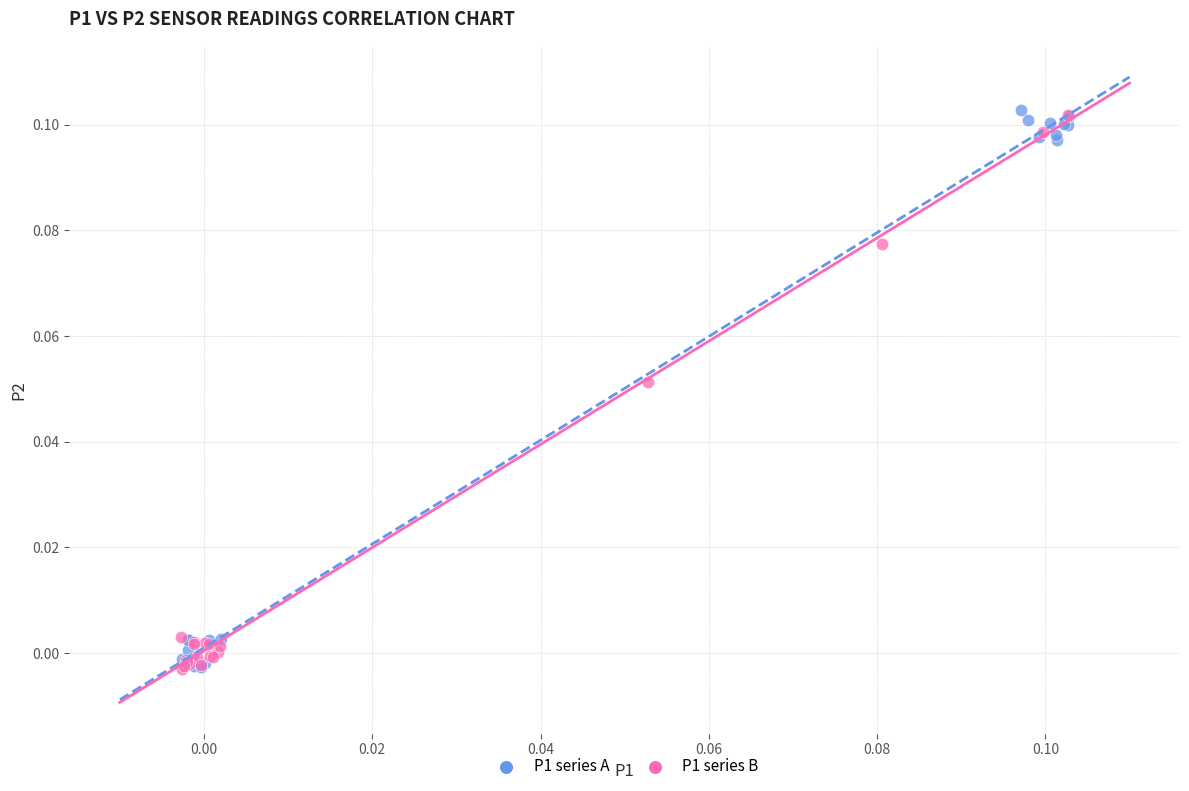

What are all the series names shown in the legend?

P1 series A, P1 series B